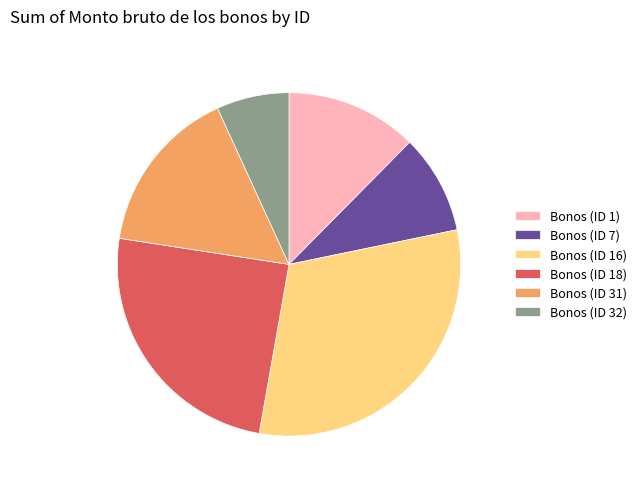

What is the ratio of the value at Bonos (ID 31) to the value at Bonos (ID 1)?

1.3